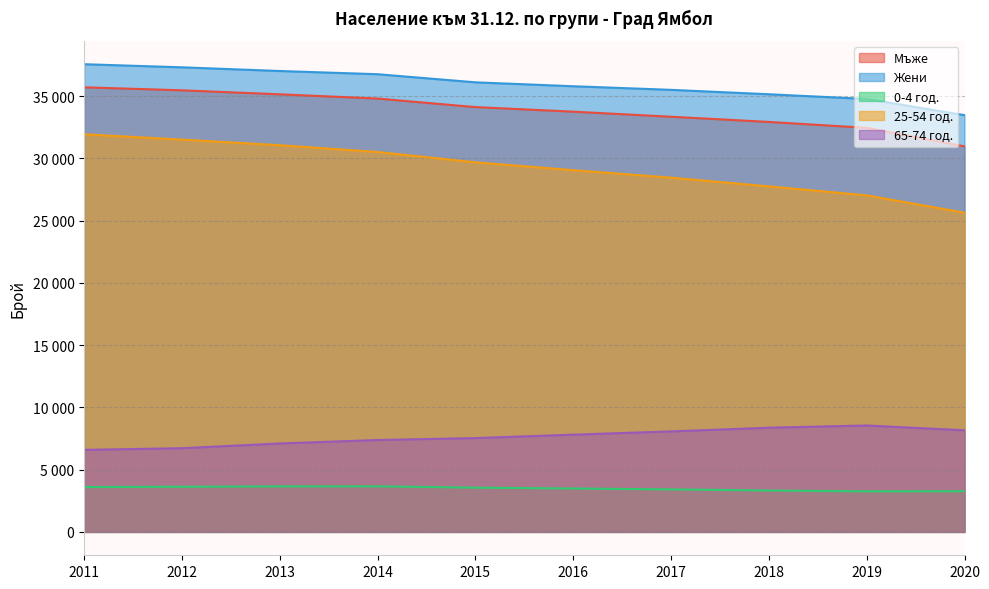

True or false: Жени and 65-74 год. intersect in this chart.

False